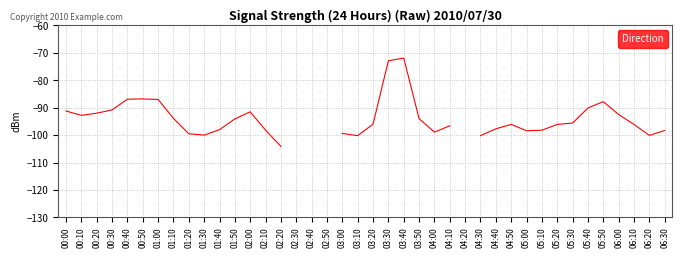

True or false: the data shows -104.1 at 02:20.

True